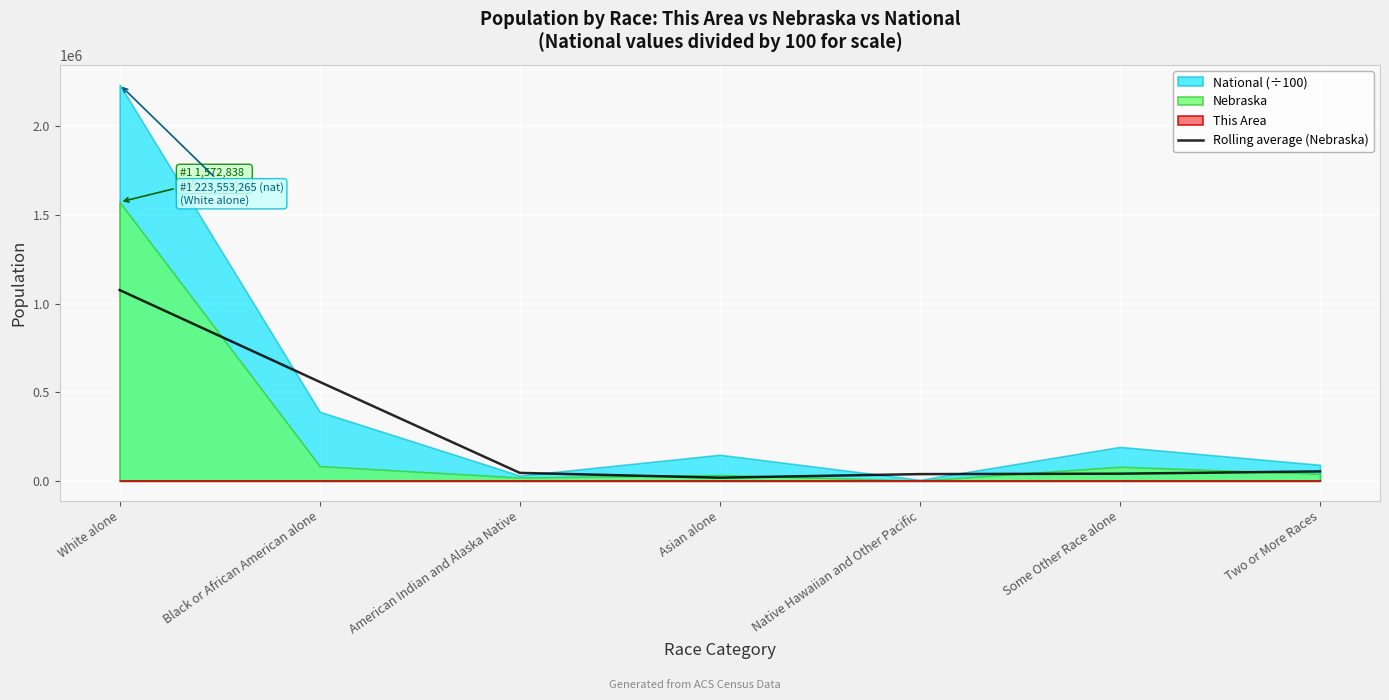

The value at White alone is 460454.4. True or false?

False